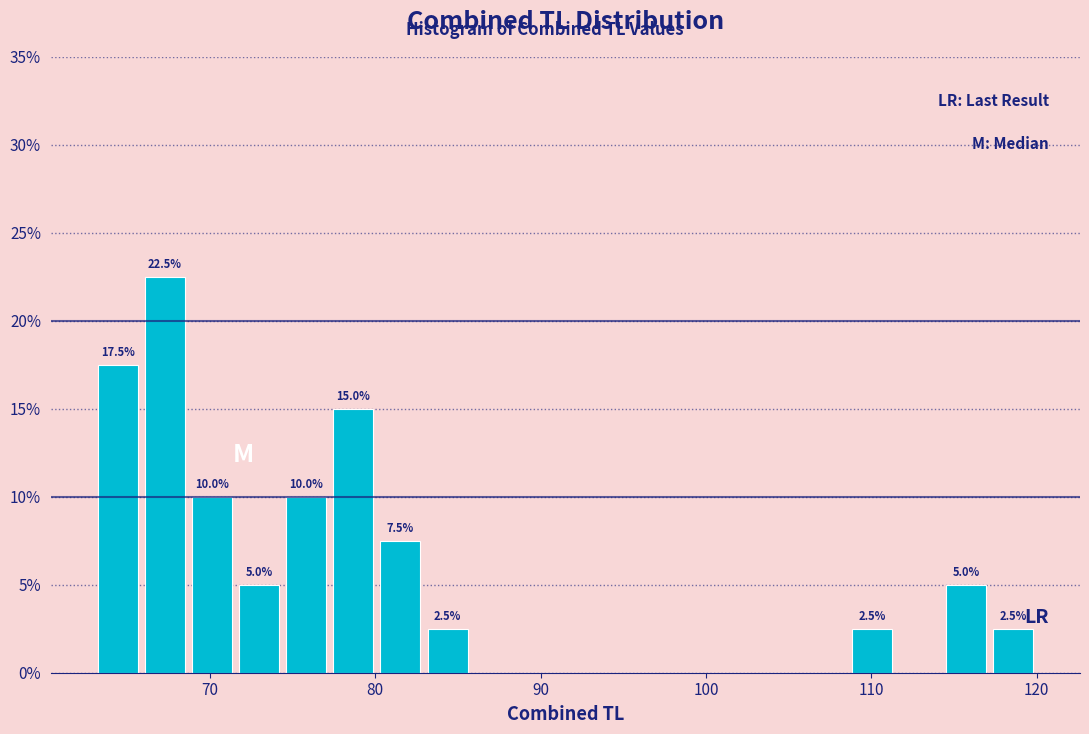

Read against the x-axis, roughly where is the centre of the tallest bar?

67